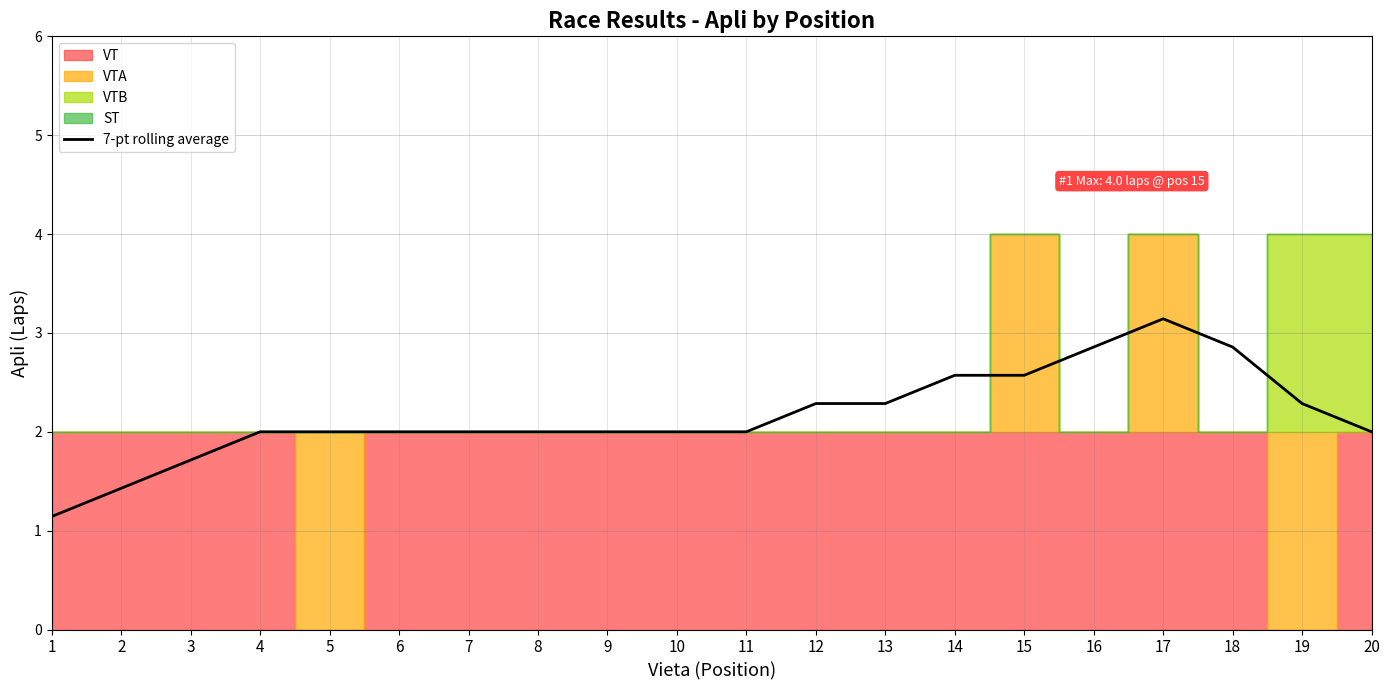

True or false: the data has more than 2 interior local peaks.

False